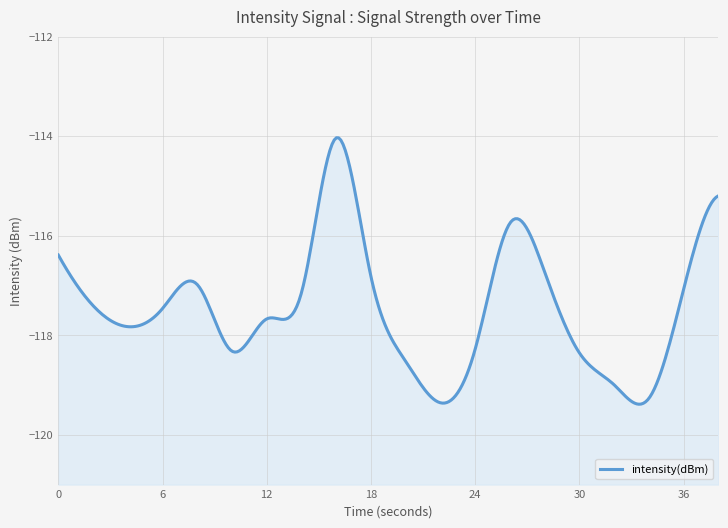

Is it true that the value at 20 is -75.4?

False